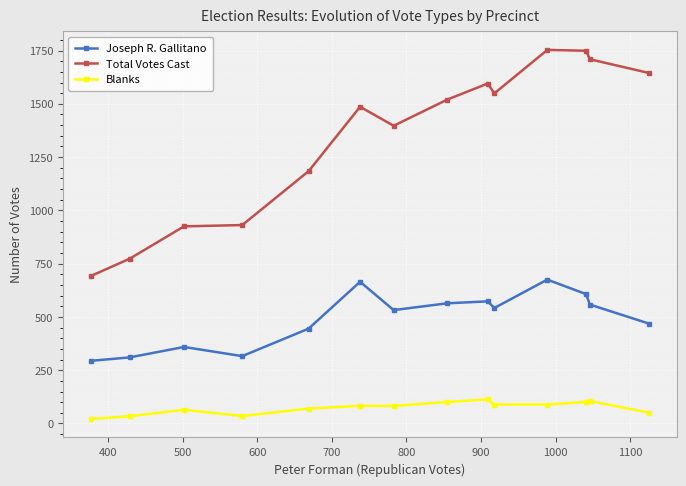

How many distinct data groups are displayed?

3